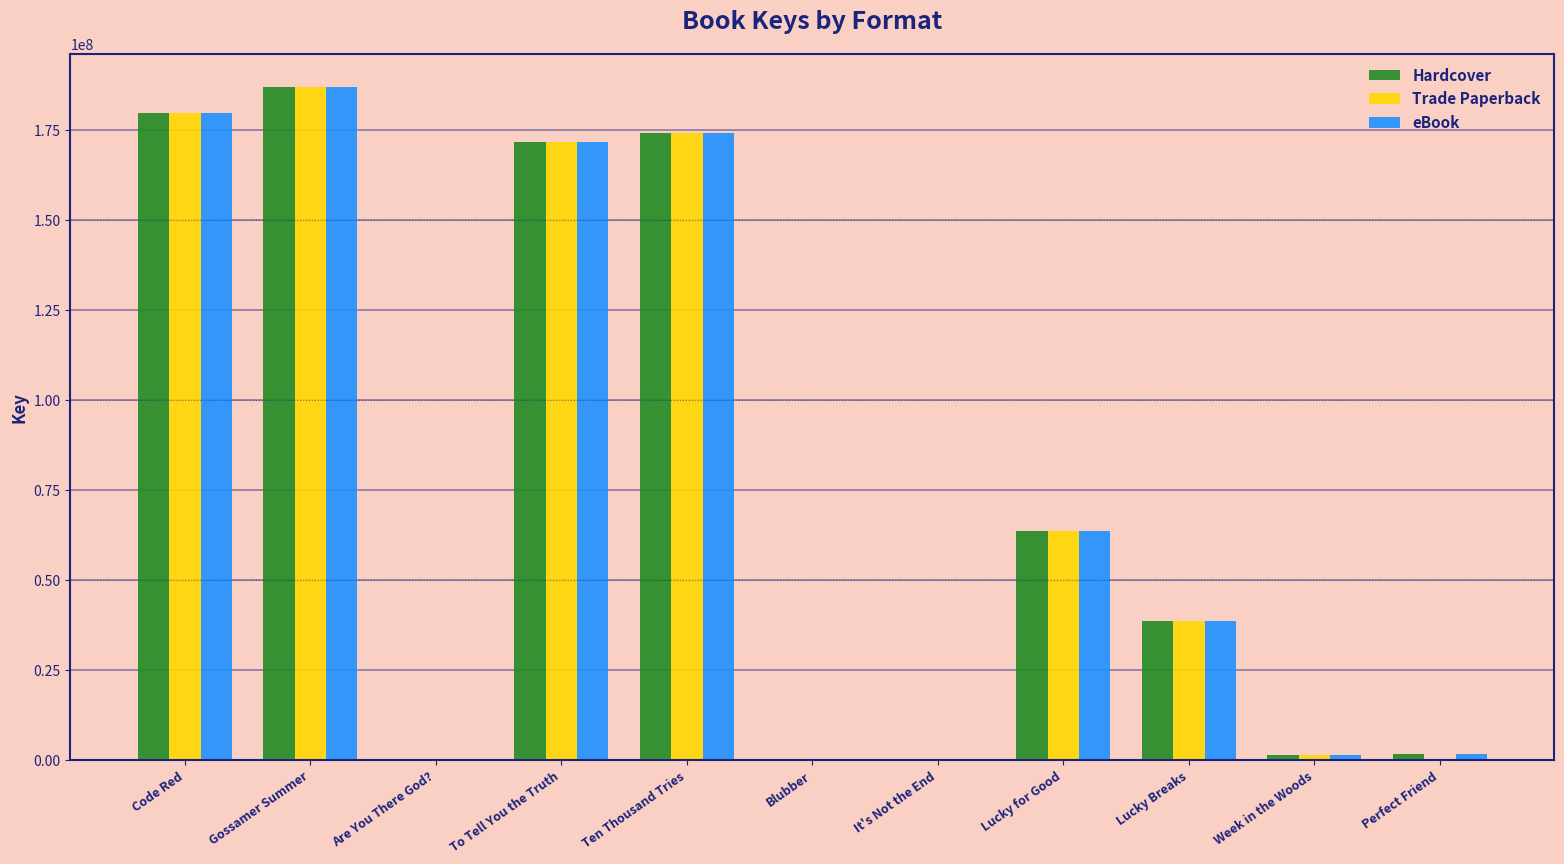

True or false: eBook has a value of 0 at It's Not the End.

True